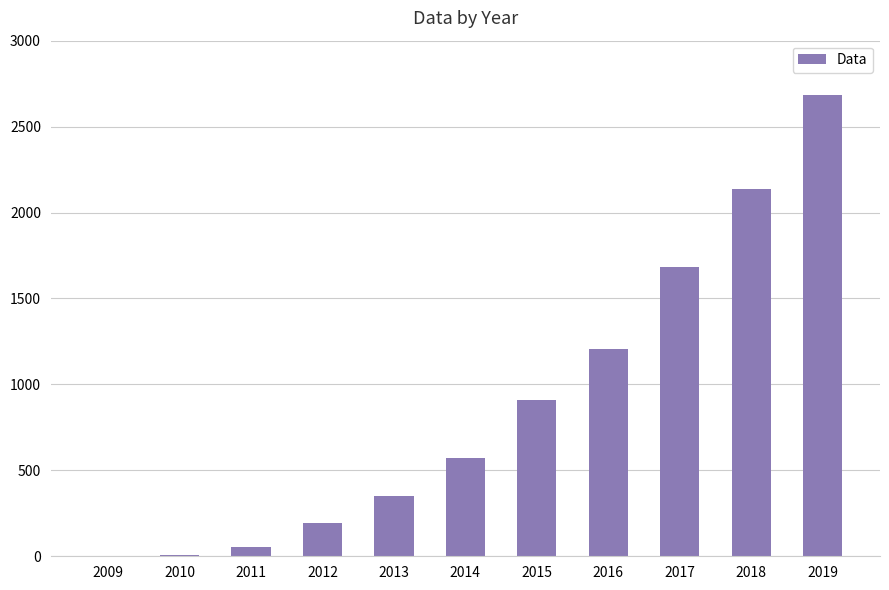

At which label is the value closest to 1342?

2016